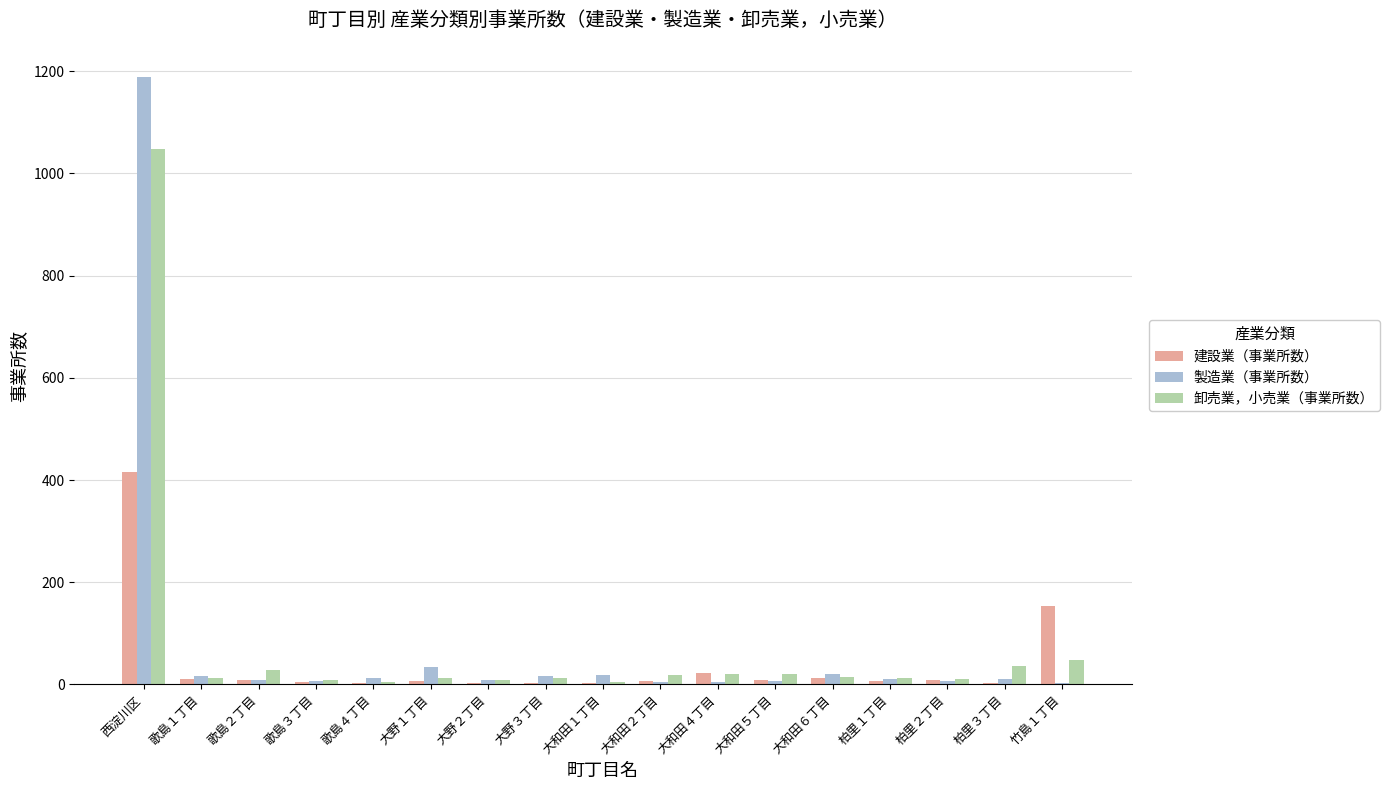

What is the greatest value displayed?

1188